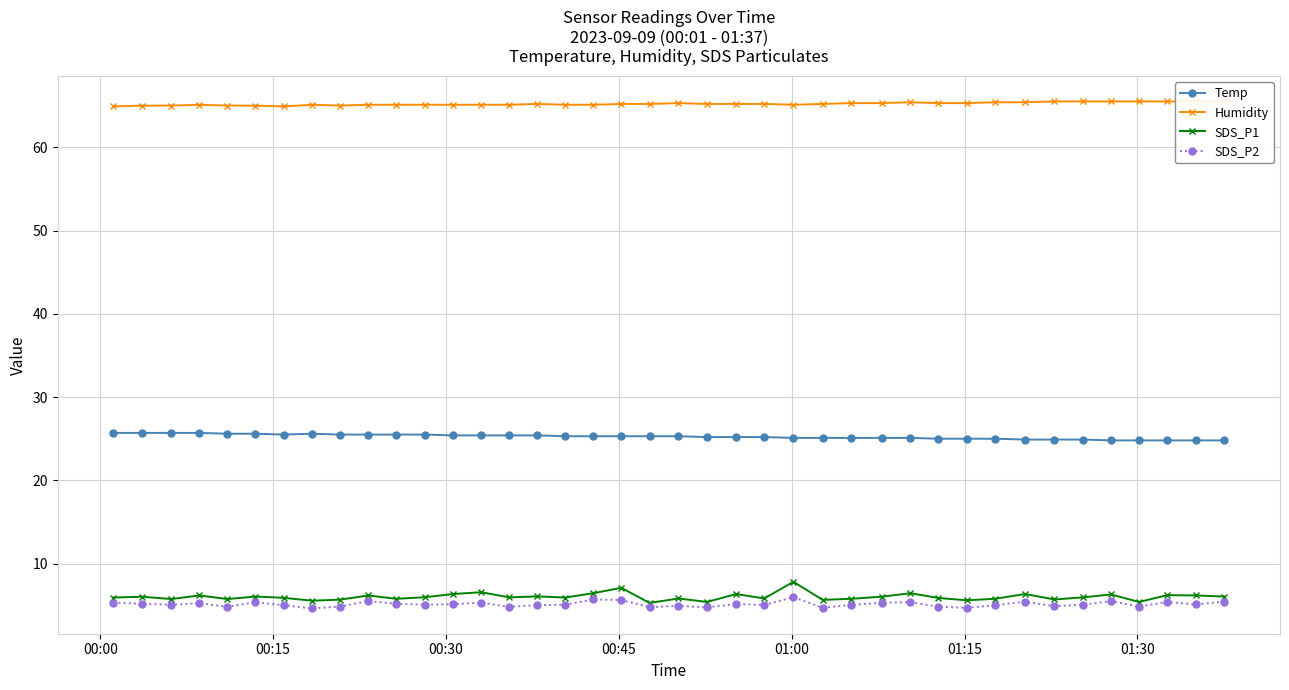

Which series has the largest range (max minus min)?

SDS_P1